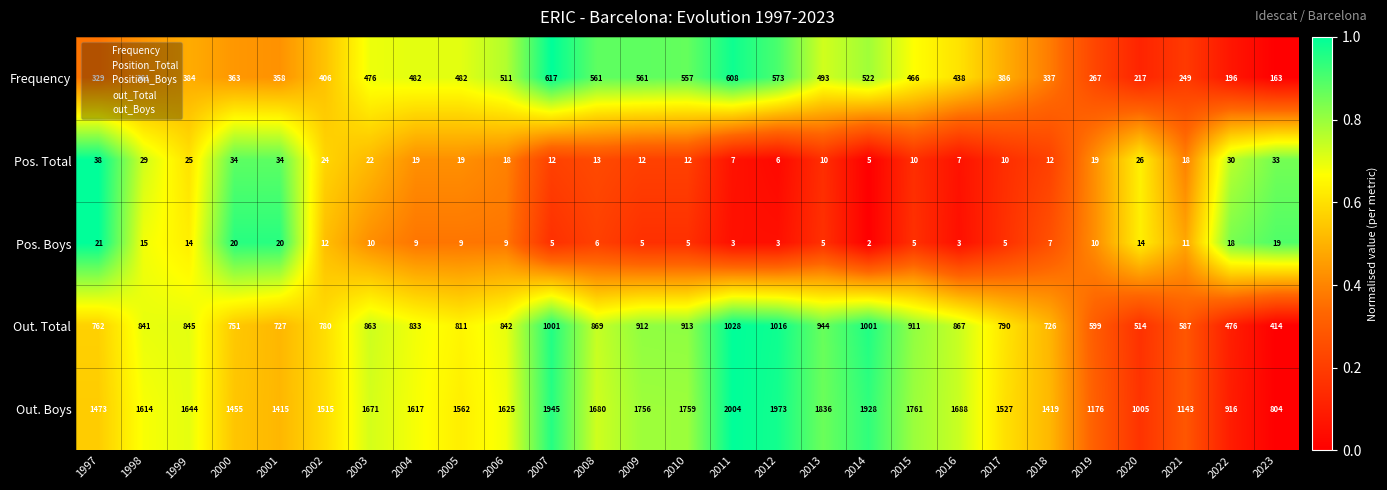

What is the sum of all Out. Boys values?

41911